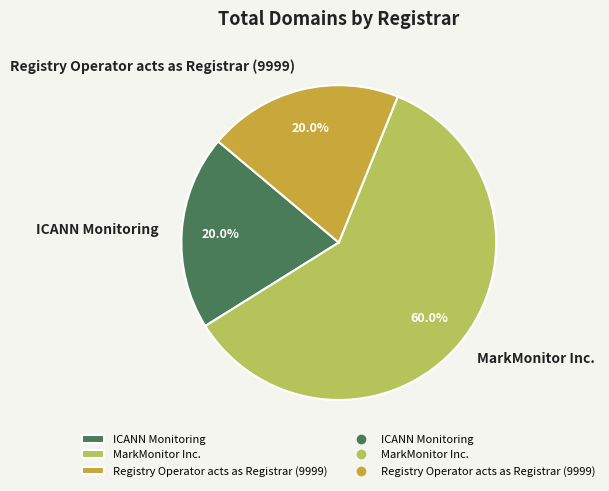

Which category has the biggest portion of the pie?

MarkMonitor Inc.